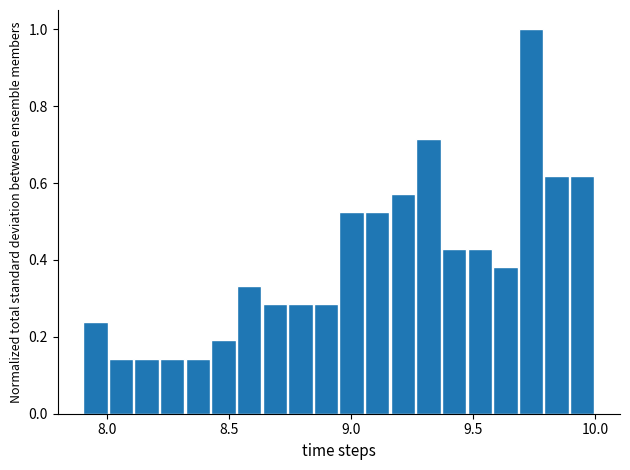

Around what value on the x-axis is the tallest bar? Give the approximate position of its centre, as read against the axis.

9.75